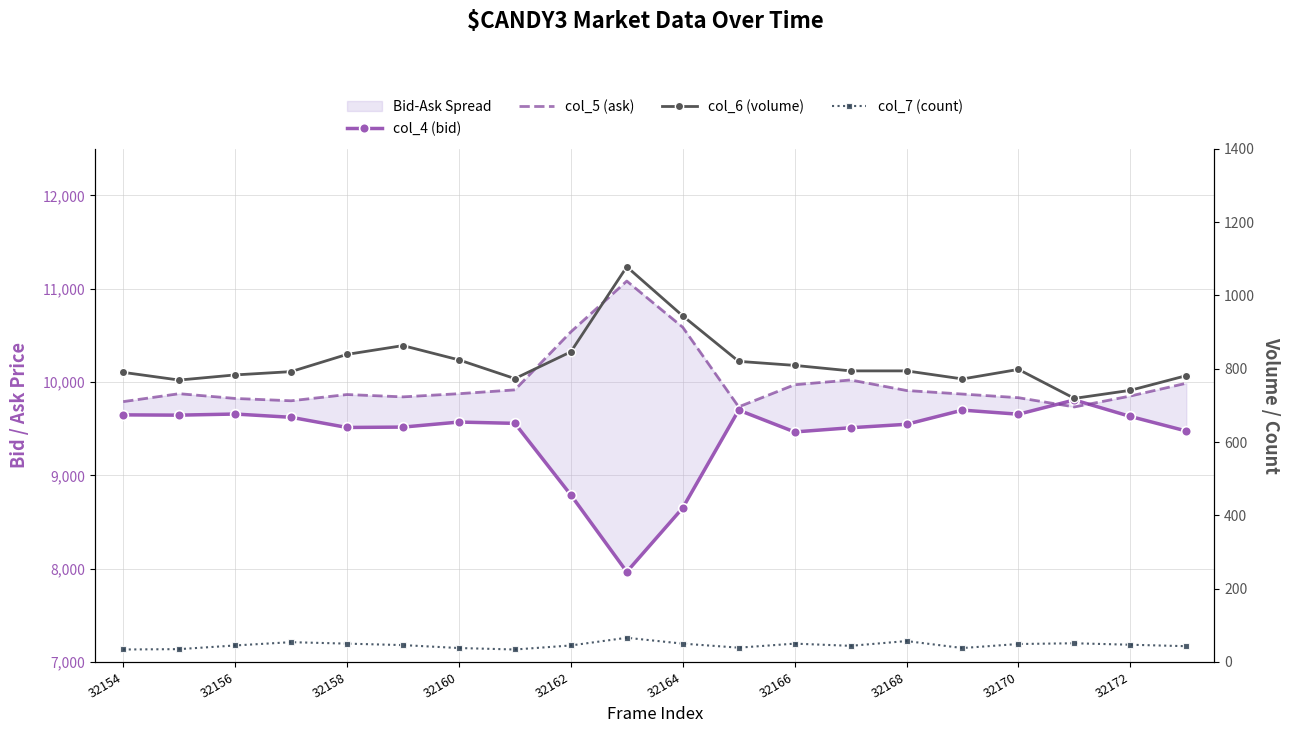

How many values in the col_7 (count) series are below 46?

10